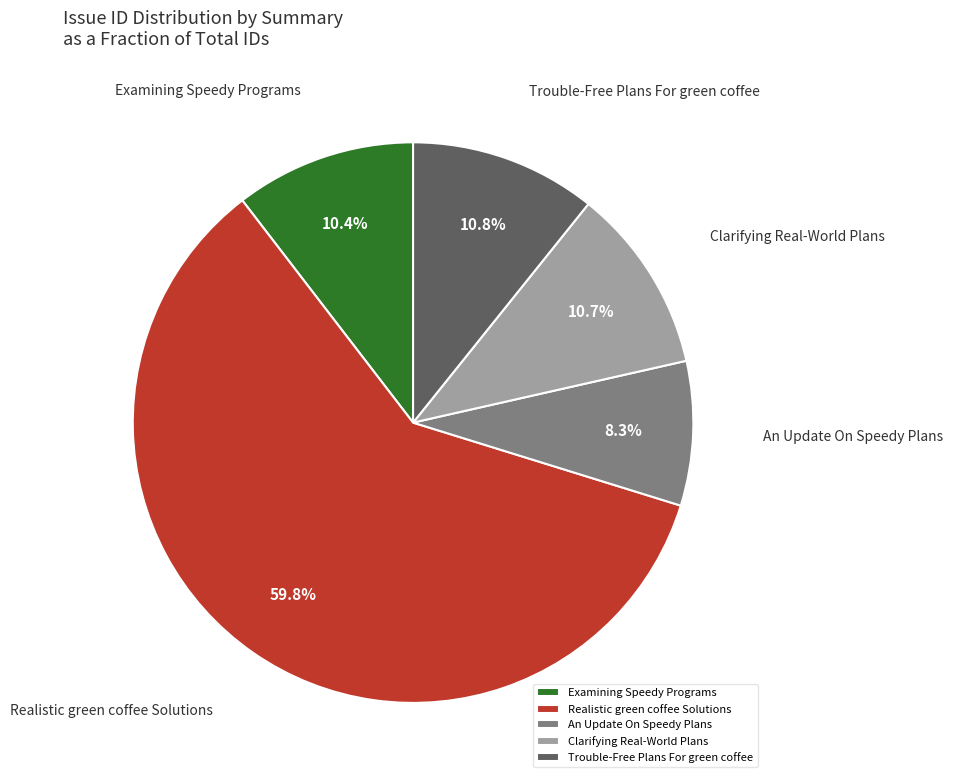

Which has a higher value, Clarifying Real-World Plans or An Update On Speedy Plans?

Clarifying Real-World Plans